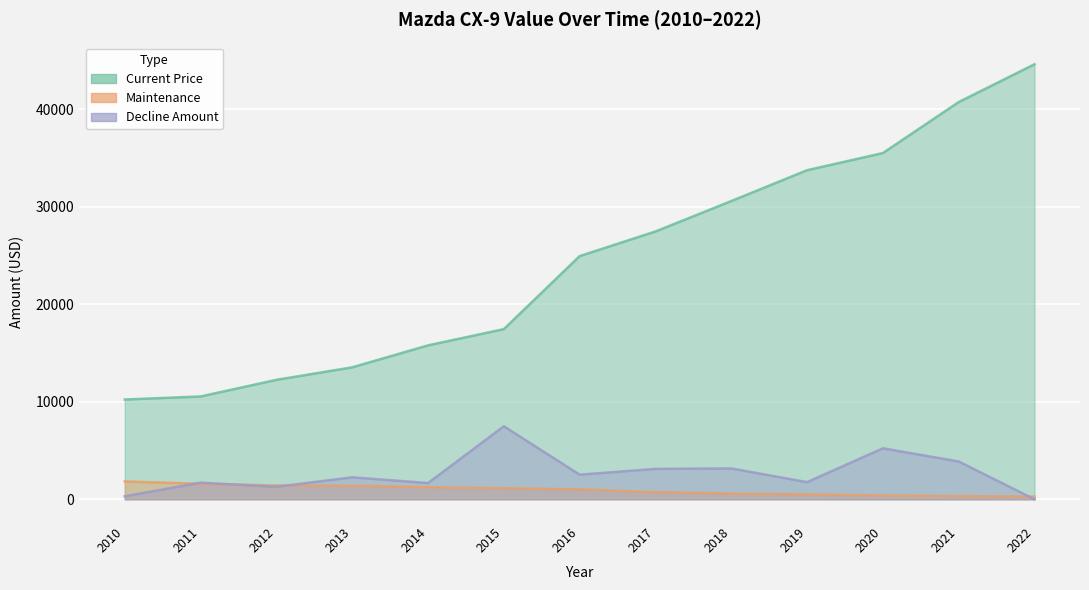

Which category has the highest value in the Decline Amount series?

2015